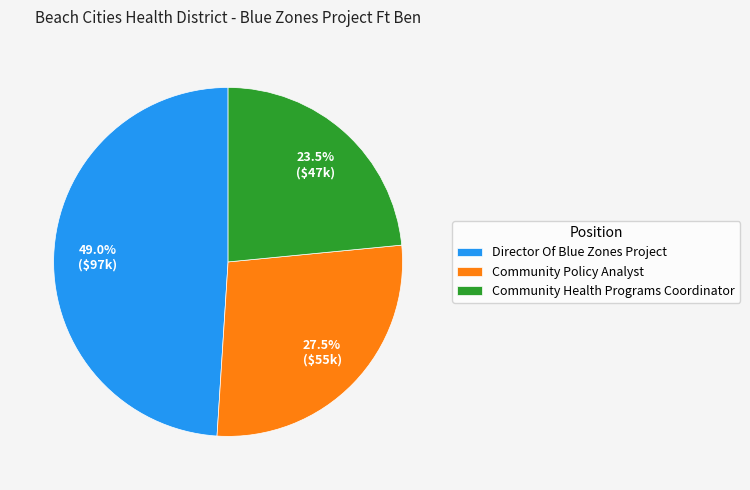

What portion of the pie excludes Community Policy Analyst?

72.5%